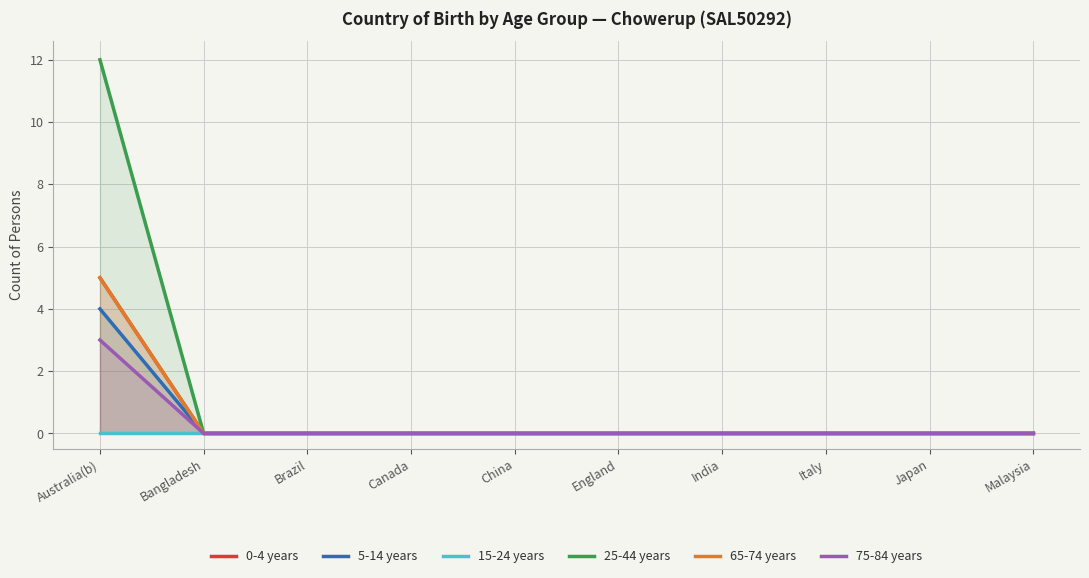

What is the label of the 5th point from the left?

China